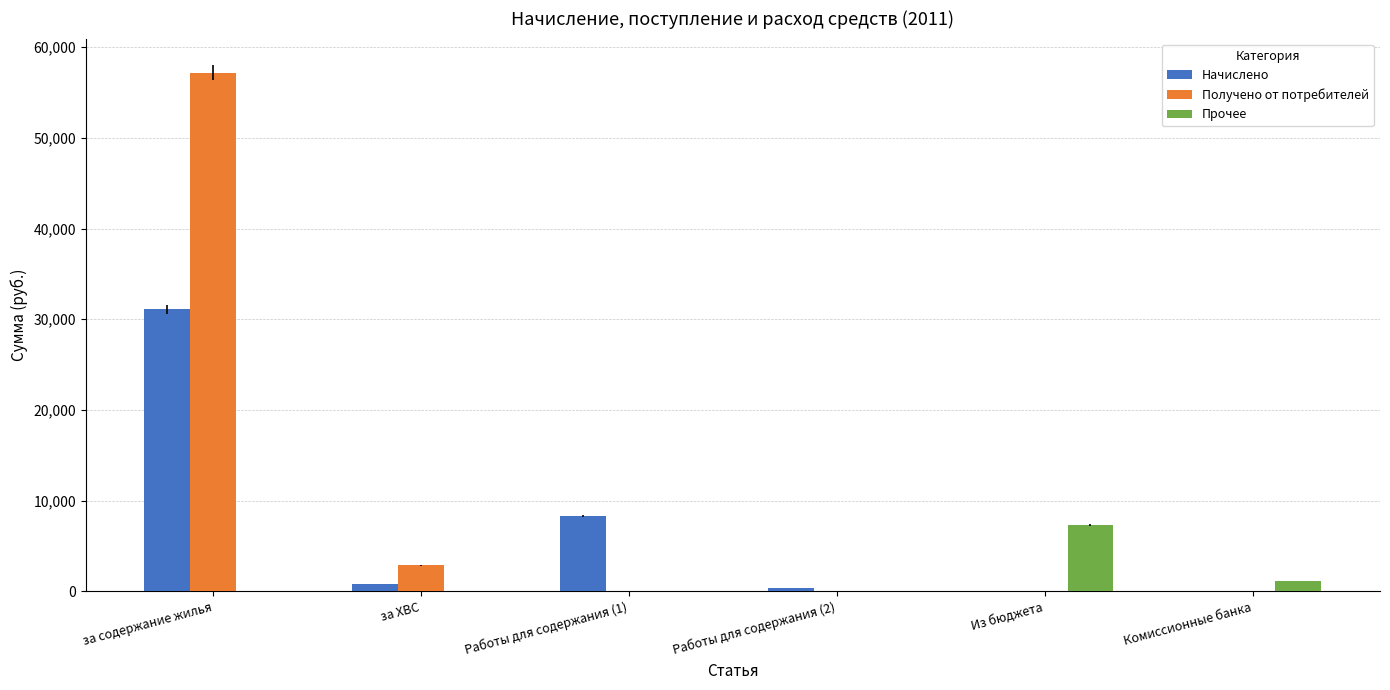

Which series has the largest total across all categories?

Получено от потребителей